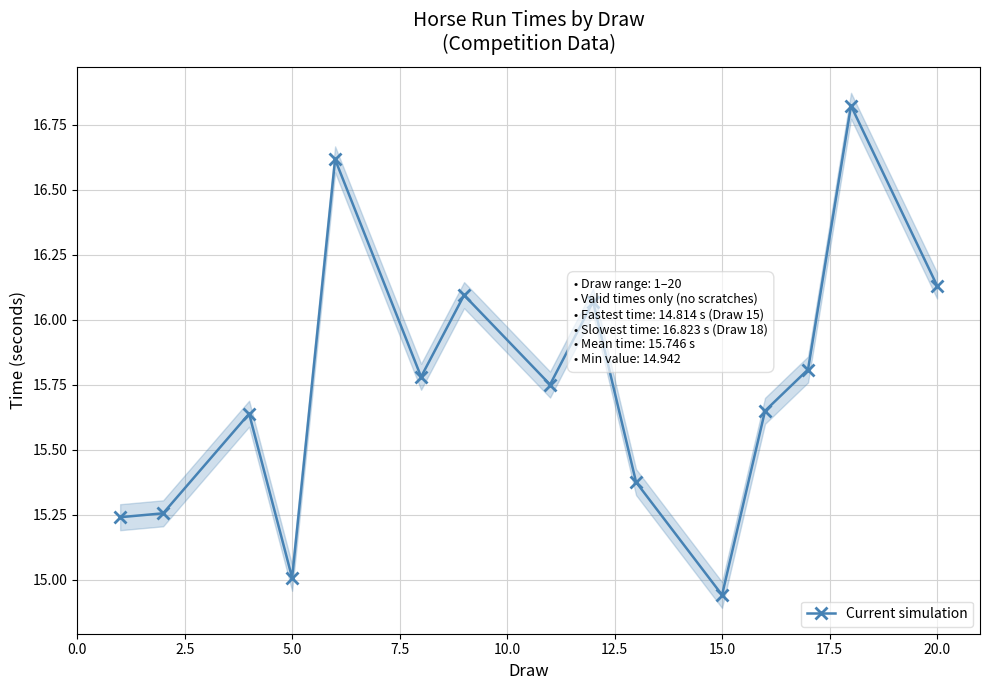

What is the difference between the maximum and second lowest values?

1.8